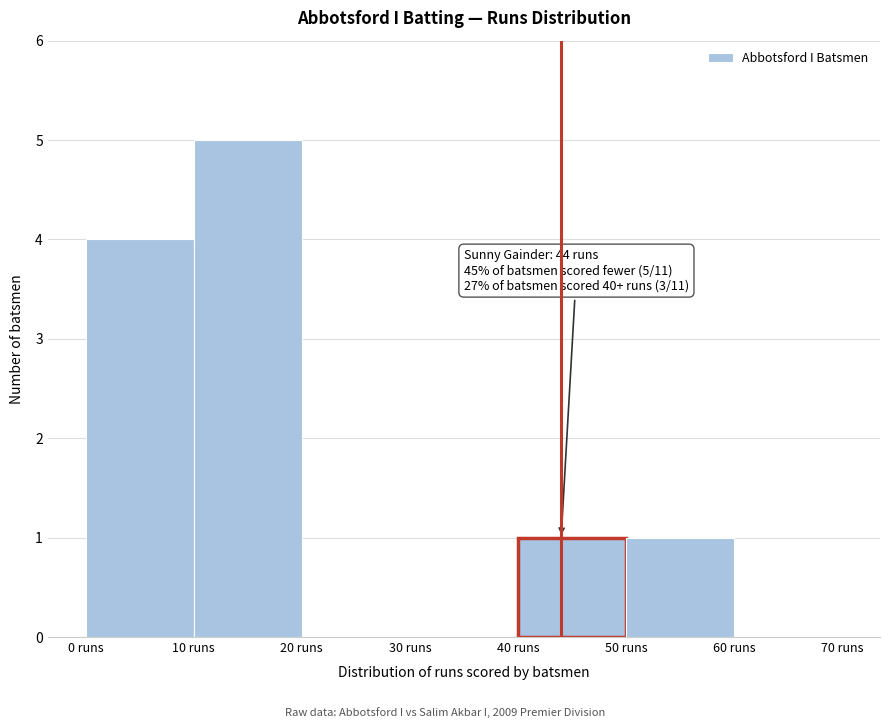

Over which range of the x-axis is the bar tallest?

10 to 20